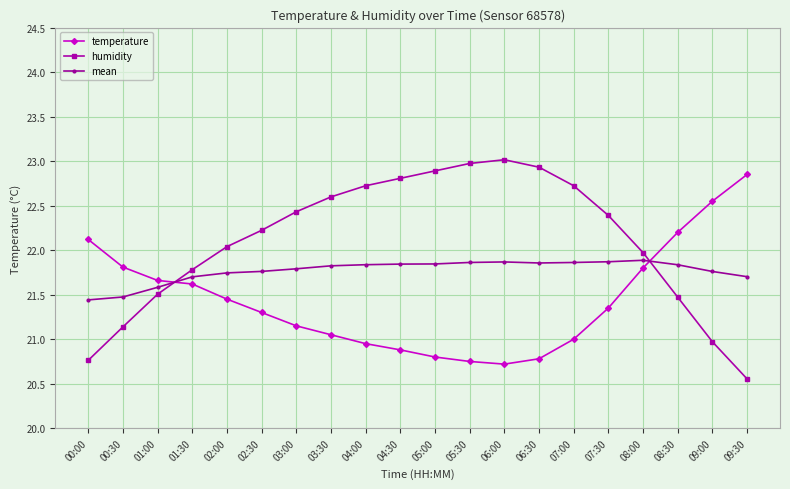

At which label does temperature reach its peak?

09:30